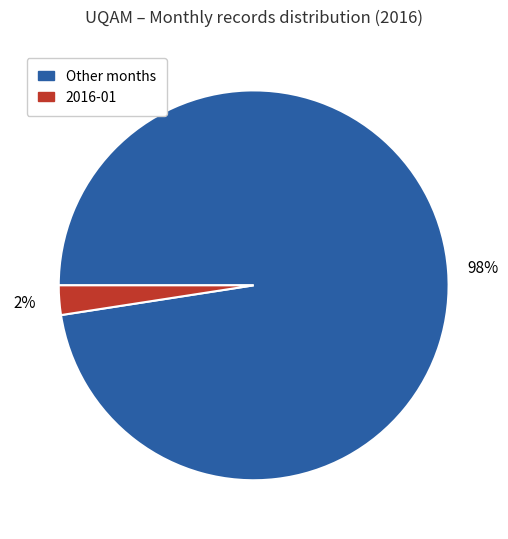

How many slices are in this pie chart?

2